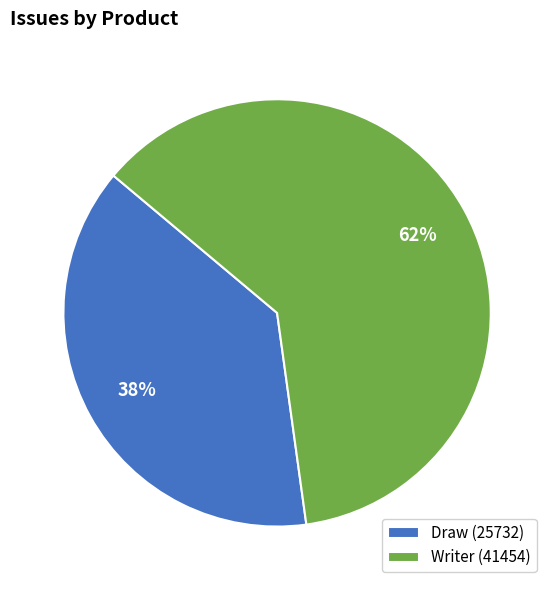

Approximately how many times larger is the value at Writer (41454) compared to Draw (25732)?

1.6